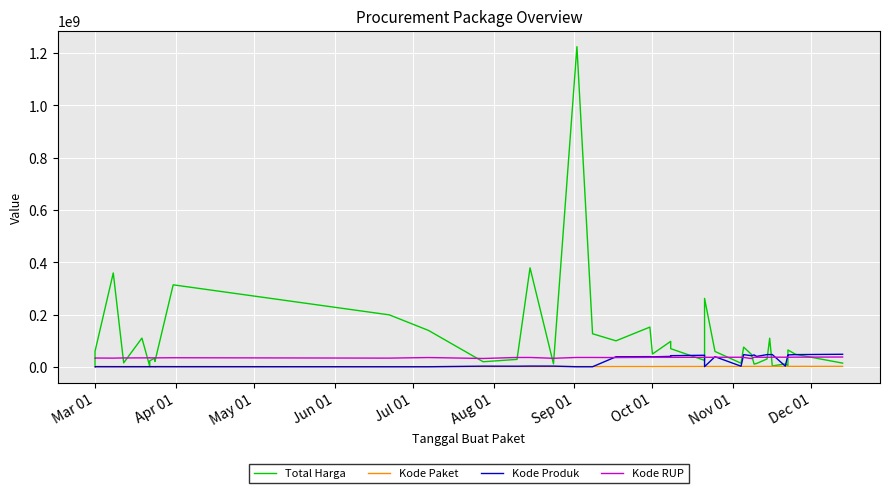

What are all the series names shown in the legend?

Total Harga, Kode Paket, Kode Produk, Kode RUP